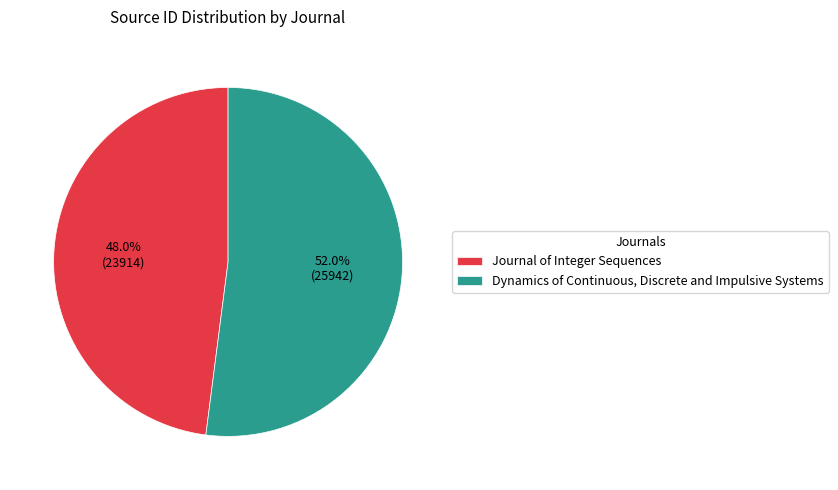

Which slice represents more than half of the pie?

Dynamics of Continuous, Discrete and Impulsive Systems